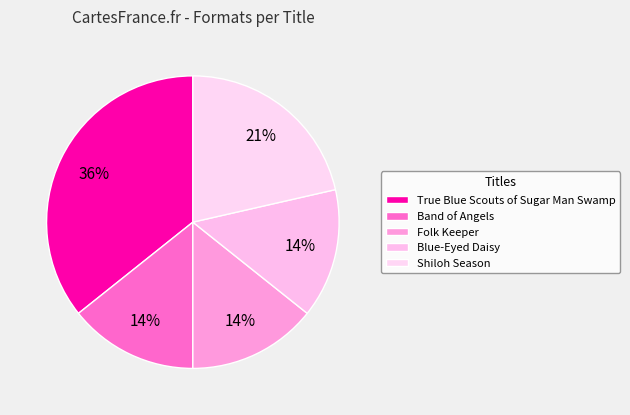

What is the total percentage of True Blue Scouts of Sugar Man Swamp and Shiloh Season?

57.1%